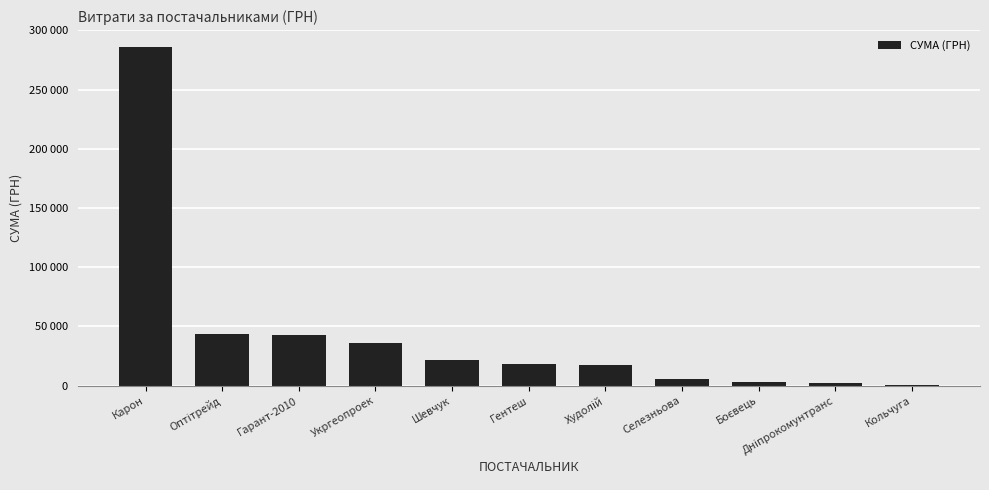

Which label corresponds to the largest value in the chart?

Карон